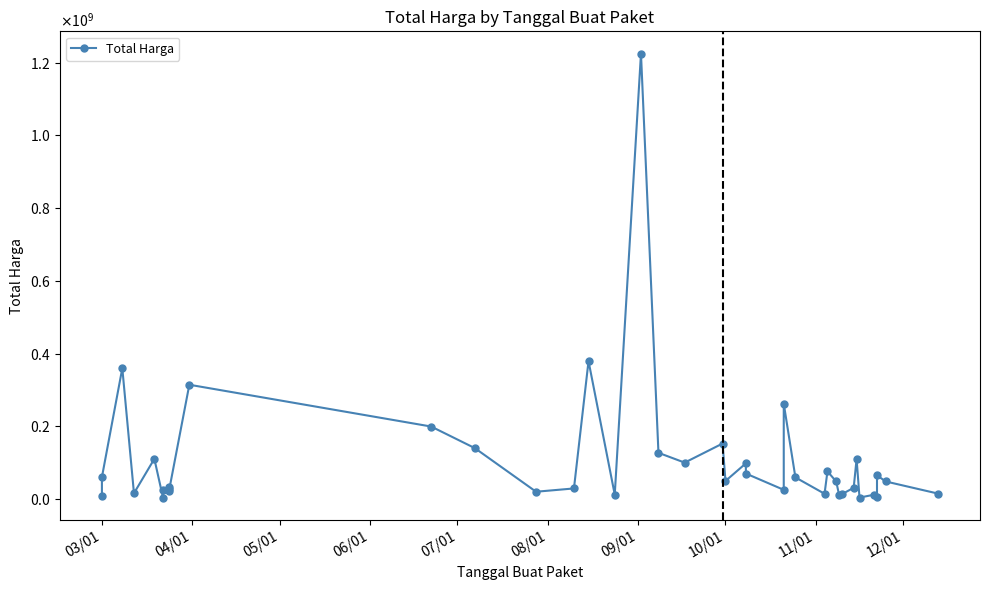

Reading right to left, extract all data points from this chart.

14750000	48140000	65000000	5093000	11800000	3825000	110000000	30800000	13442000	11100000	48140000	75920000	14400000	59375000	262118150	25200000	70000000	98000000	49478000	152477000	100000000	127000000	1224682000	12000000	379075000	29000000	19950000	139800000	199200000	314121780	21231000	27720000	34132505	23680800	2395750	110389990	15787200	359500000	59935000	6936000